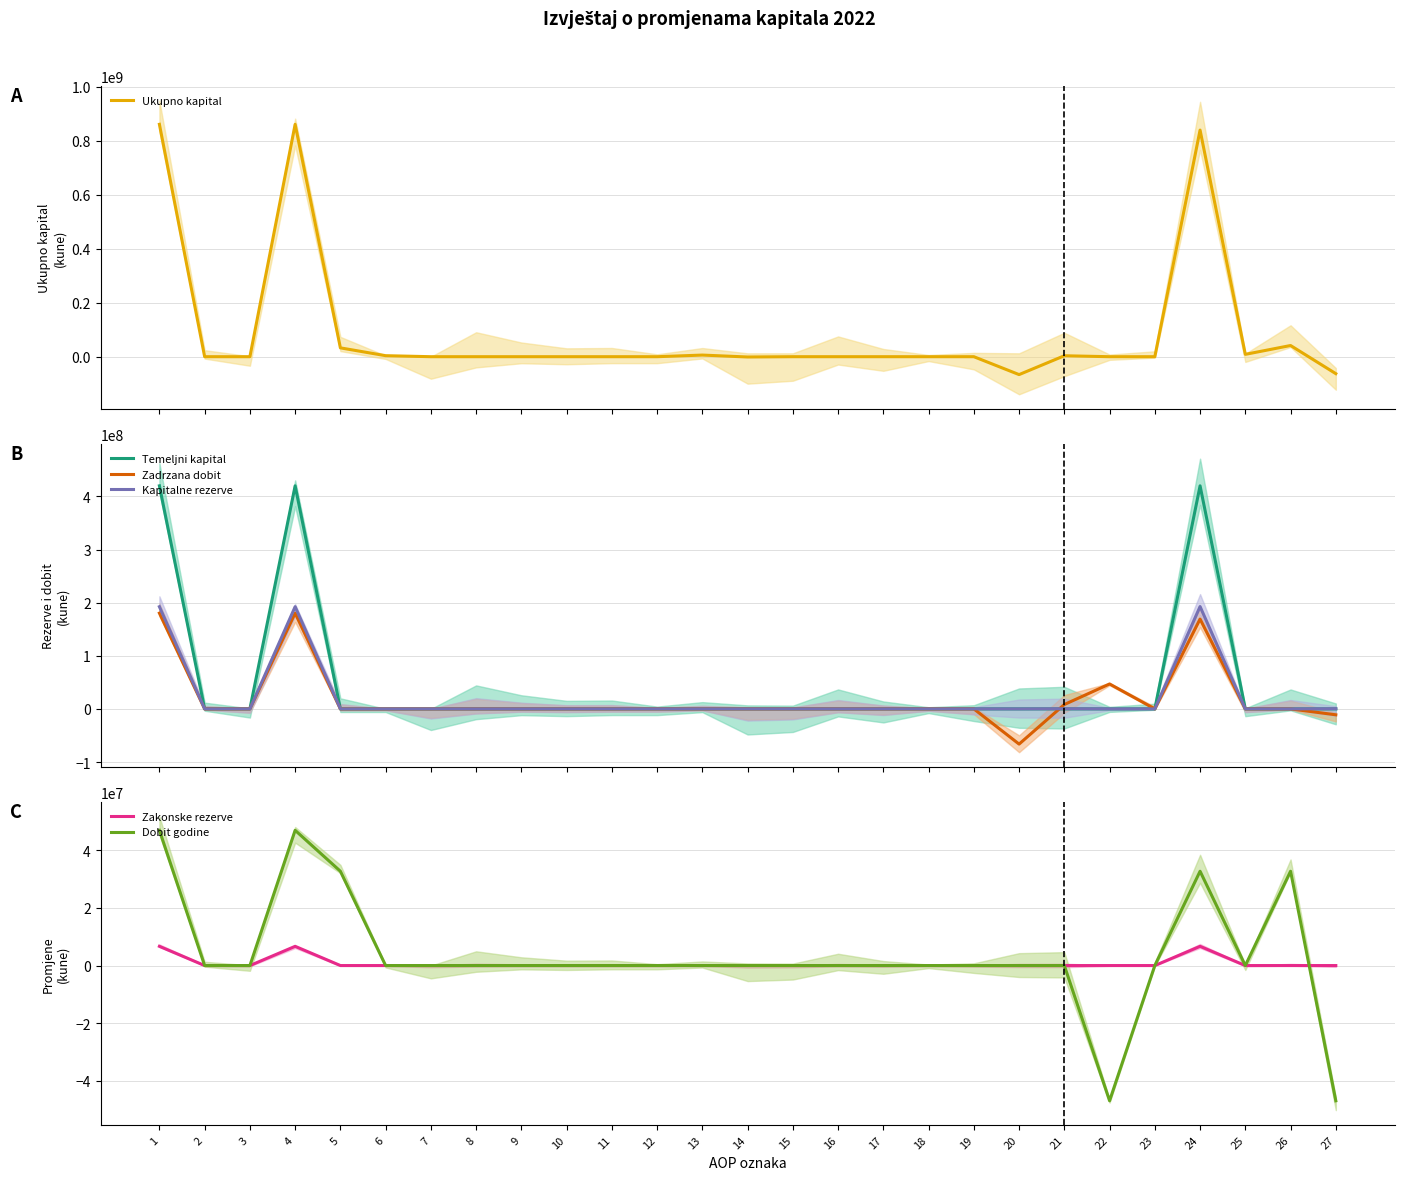

Between 11 and 22, which series saw the biggest shift?

Zadrzana dobit